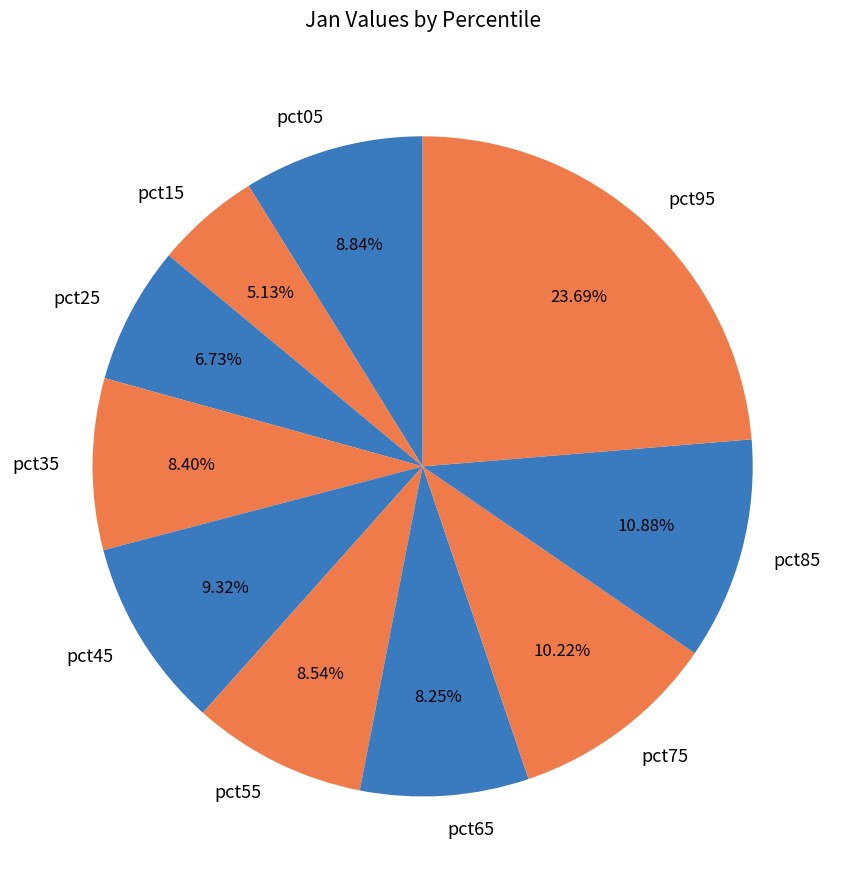

To the nearest percent, what percentage of the pie is pct25?

7%